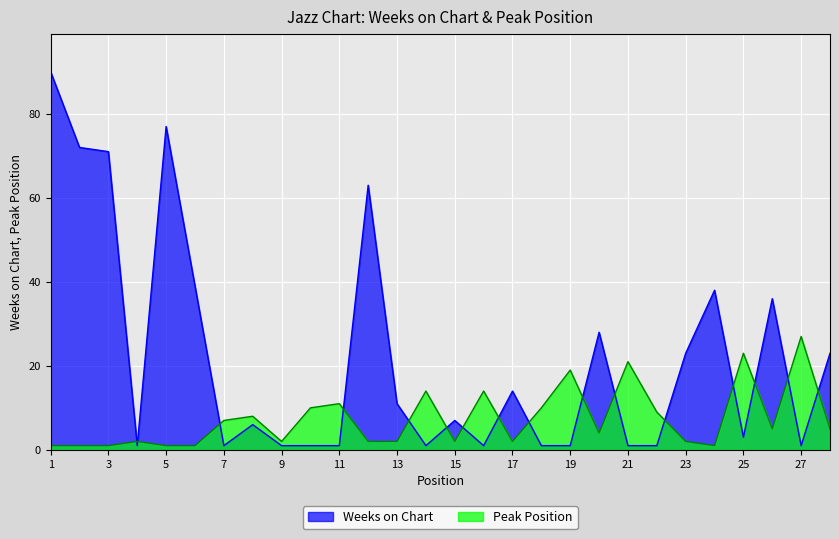

Which series ends up on top after the final intersection of Peak Position and Weeks on Chart?

Weeks on Chart